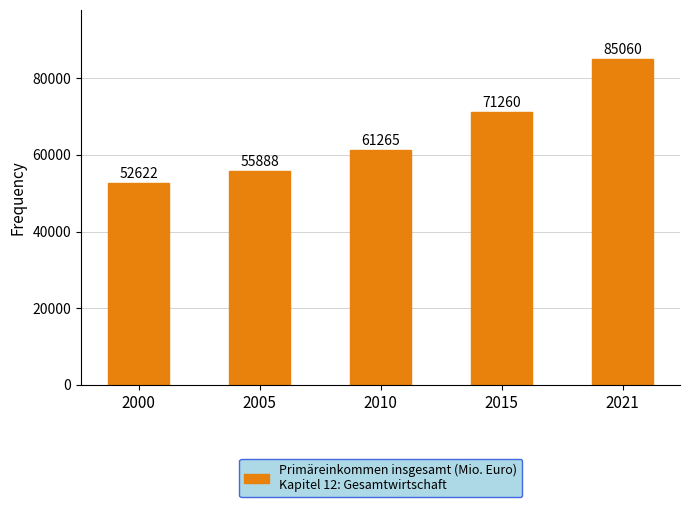

List the labels in order of value, smallest first.

2000, 2005, 2010, 2015, 2021